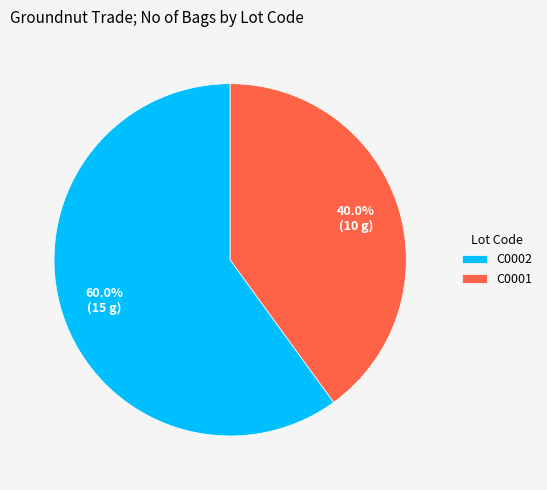

Does C0001 account for over 50% of the chart?

No